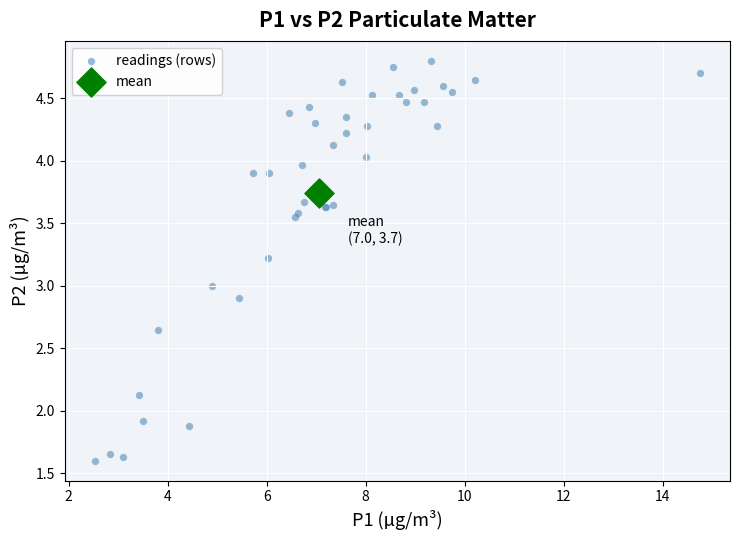

What are all the series names shown in the legend?

readings (rows), mean